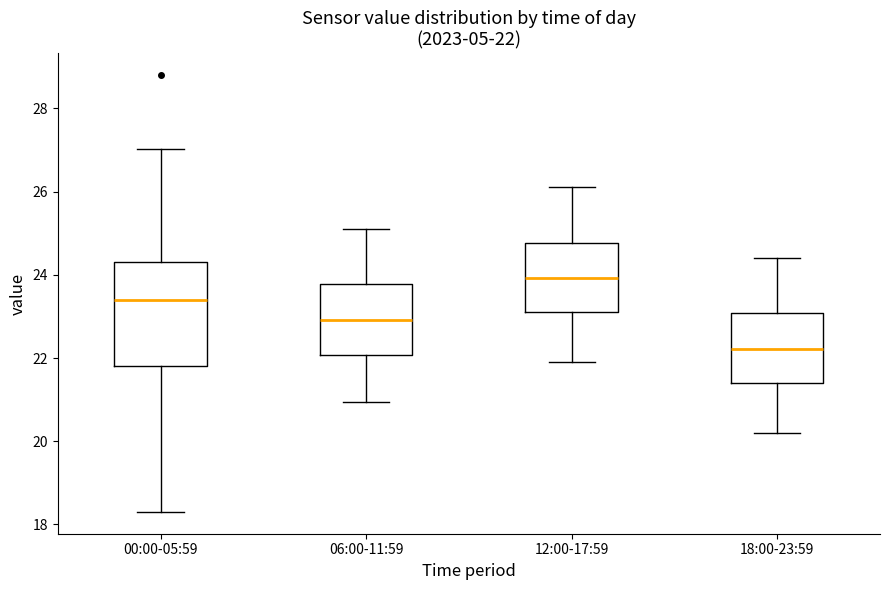

Which box's median line is the lowest?

18:00-23:59